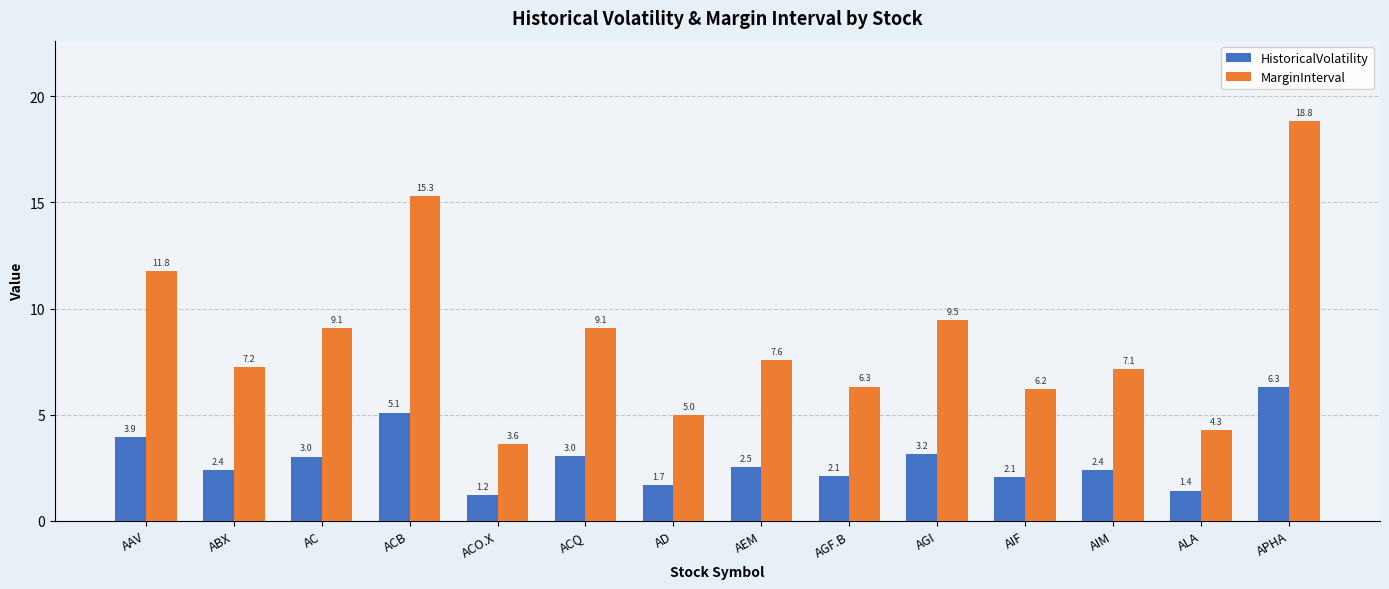

Reading right to left, transcribe all the data shown in this chart.

HistoricalVolatility: 6.3	1.4	2.4	2.1	3.2	2.1	2.5	1.7	3.0	1.2	5.1	3.0	2.4	3.9
MarginInterval: 18.8	4.3	7.1	6.2	9.5	6.3	7.6	5.0	9.1	3.6	15.3	9.1	7.2	11.8